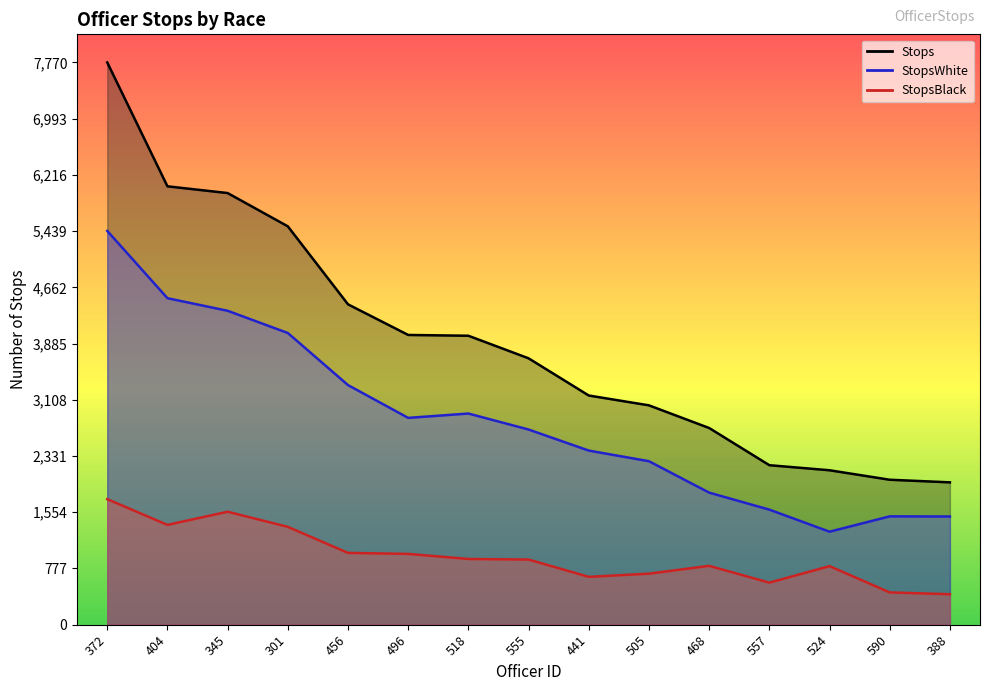

True or false: StopsBlack and StopsWhite cross at least once.

False